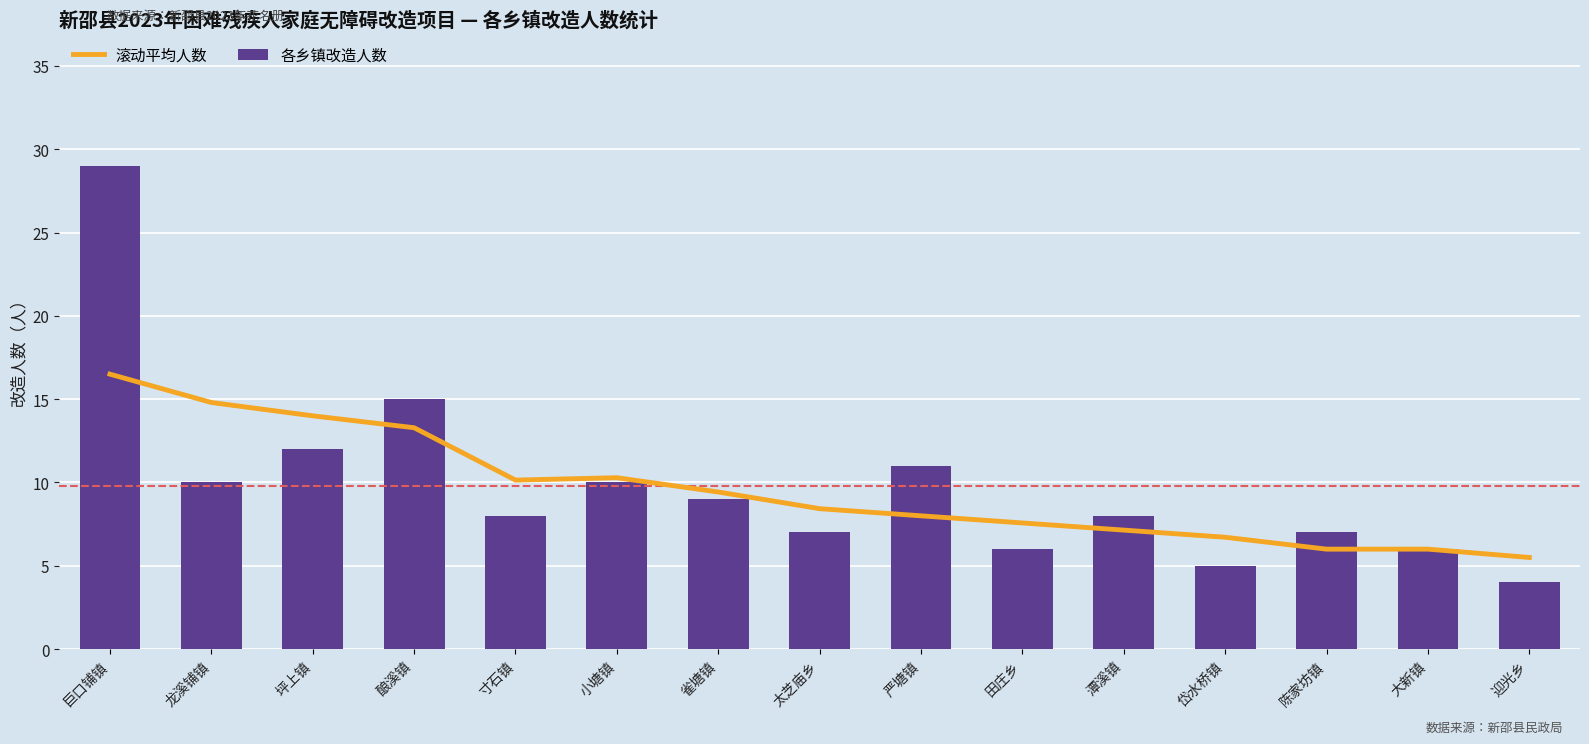

How many groups of bars are there?

15